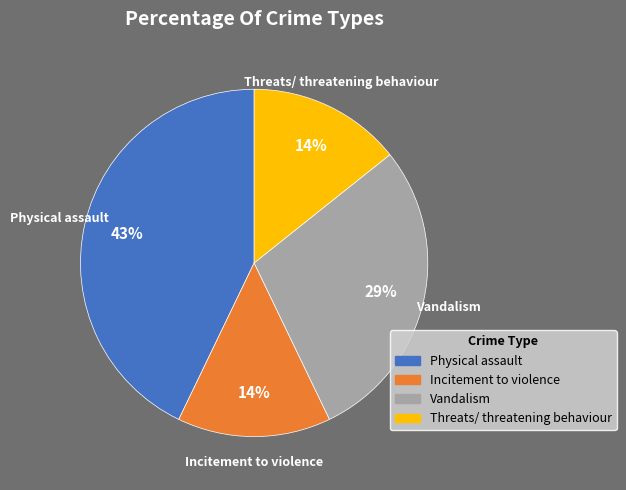

Which category has the biggest portion of the pie?

Physical assault